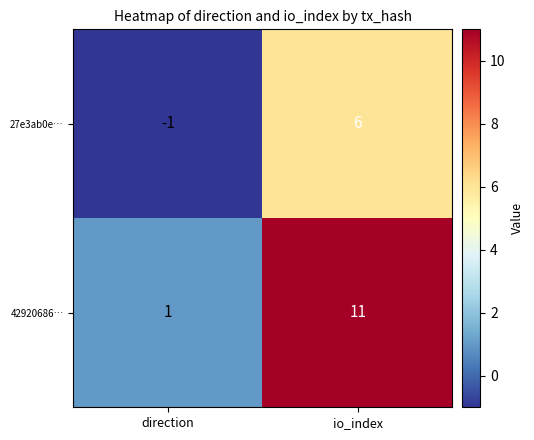

Rank the categories by 42920686… value from highest to lowest.

io_index, direction